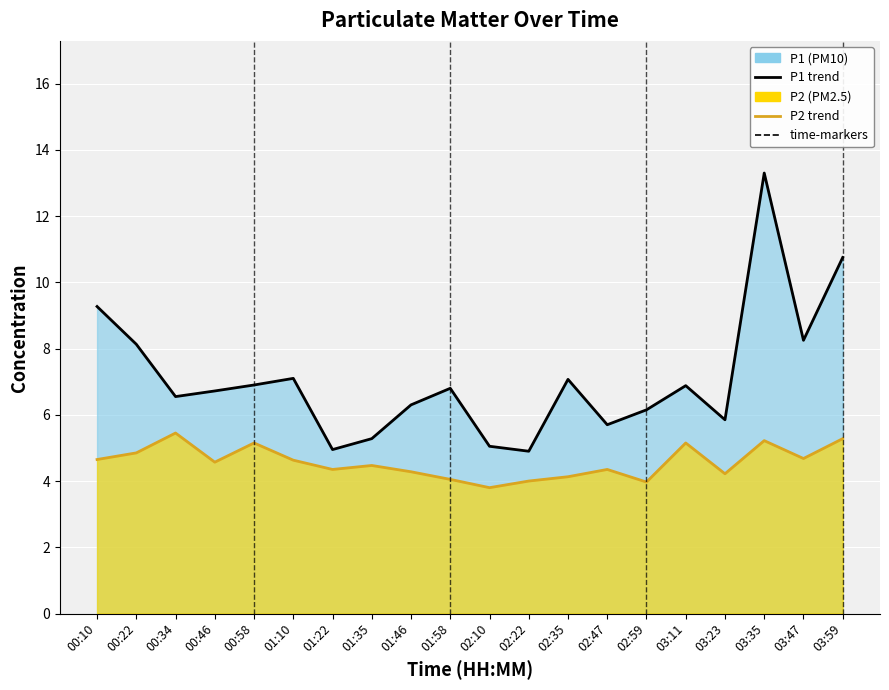

What is the difference between the P1 trend values at 02:59 and 02:22?

1.2